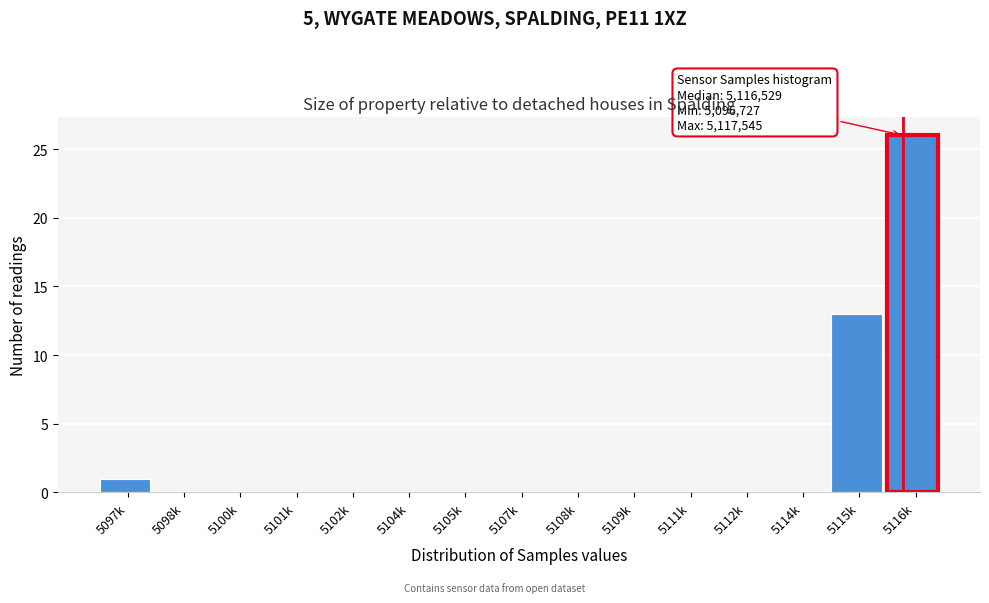

Reading left to right, extract all data points from this chart.

5097k=1	5098k=0	5100k=0	5101k=0	5102k=0	5104k=0	5105k=0	5107k=0	5108k=0	5109k=0	5111k=0	5112k=0	5114k=0	5115k=13	5116k=26